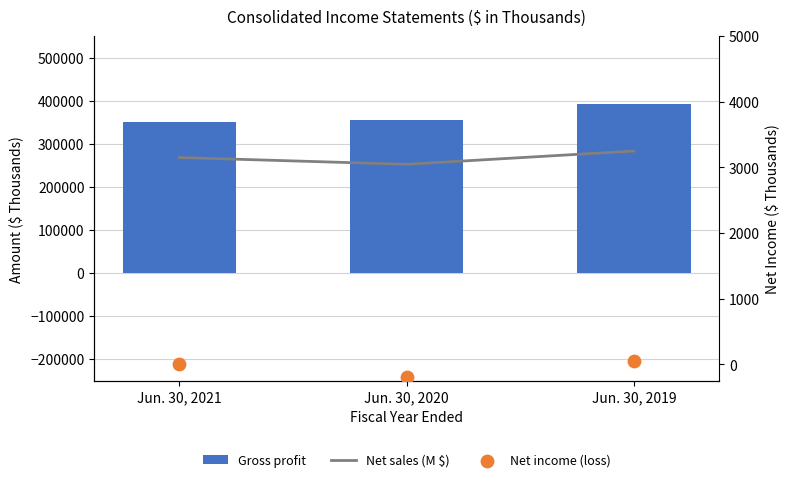

What is the total value across all series at Jun. 30, 2020?

358424.1